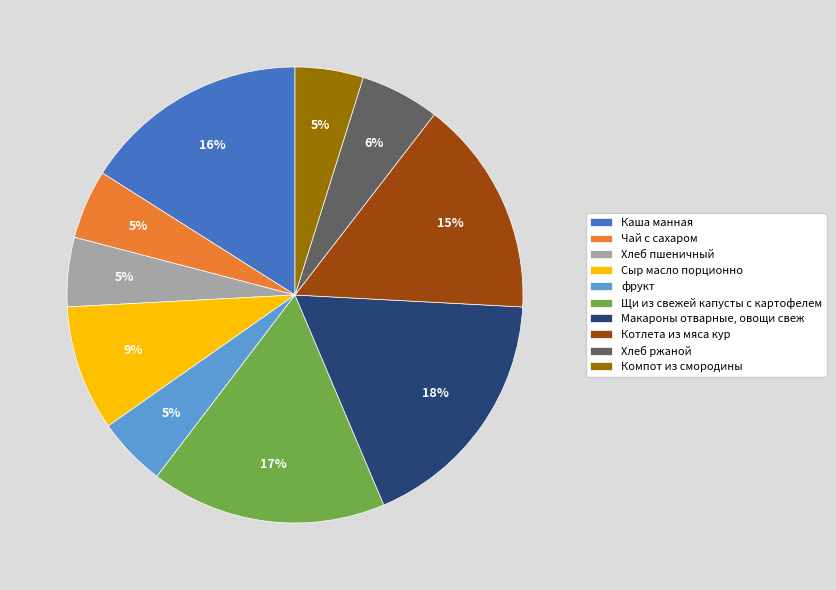

Combined, do Хлеб пшеничный and Котлета из мяса кур account for over 50%?

No